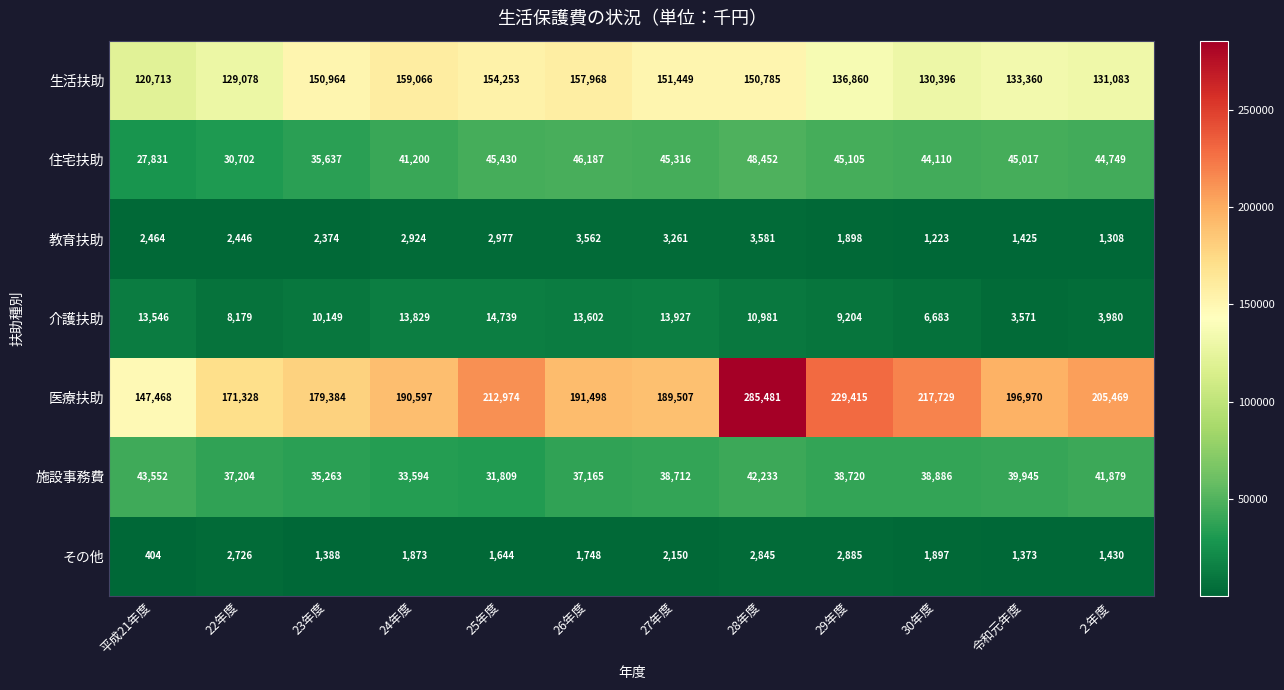

Between 平成21年度 and ２年度, which series saw the biggest shift?

医療扶助